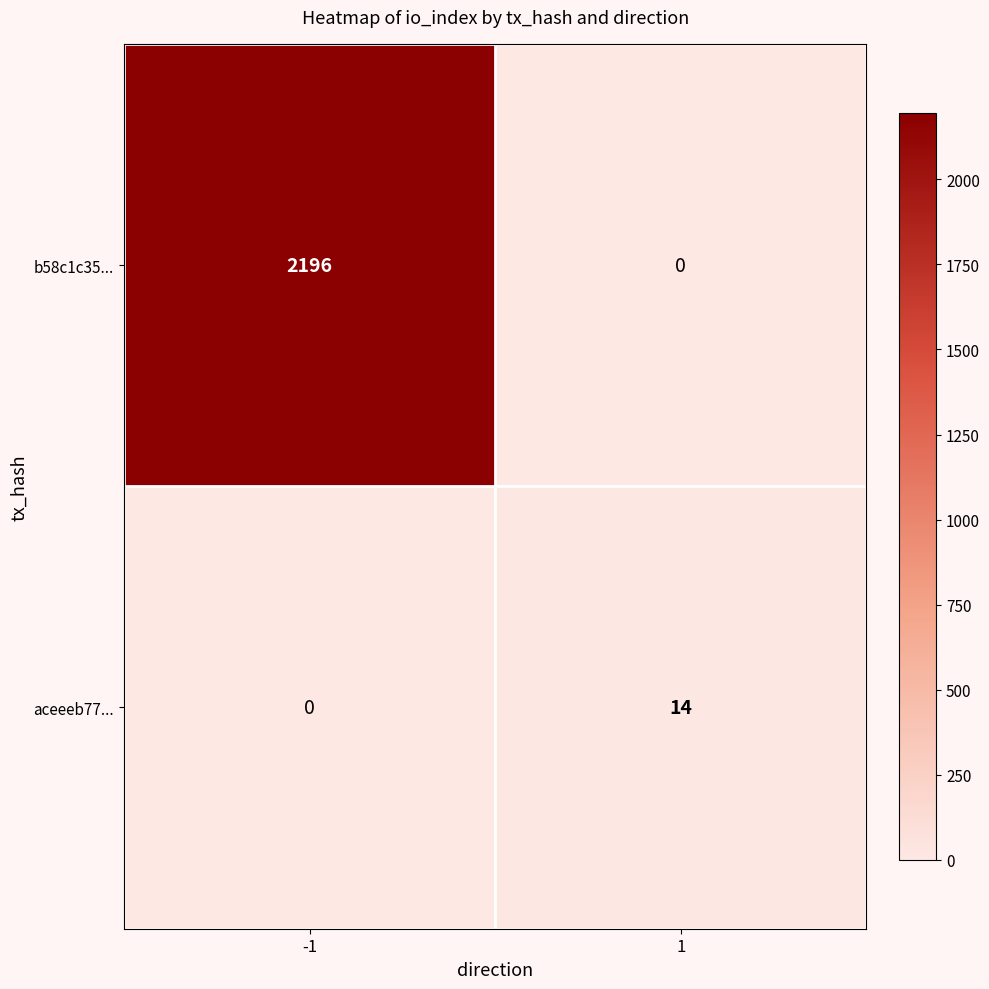

What is the maximum value shown in the chart?

2196